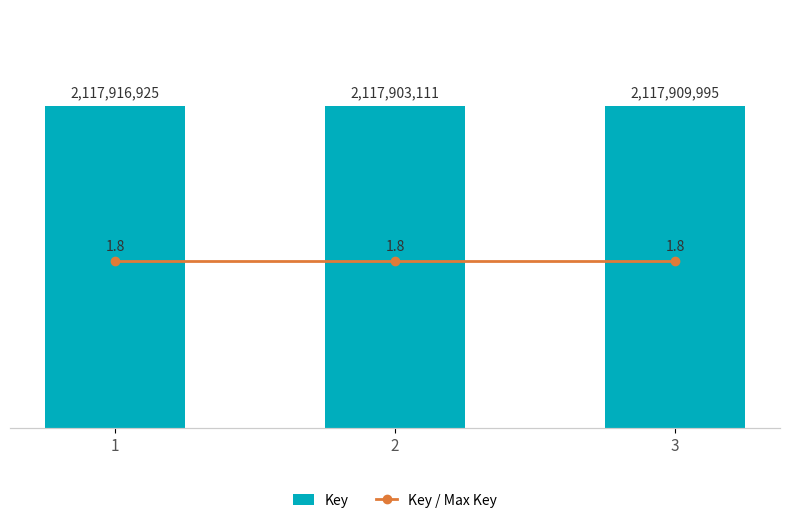

Where is Key nearest to the value 2117910018?

3